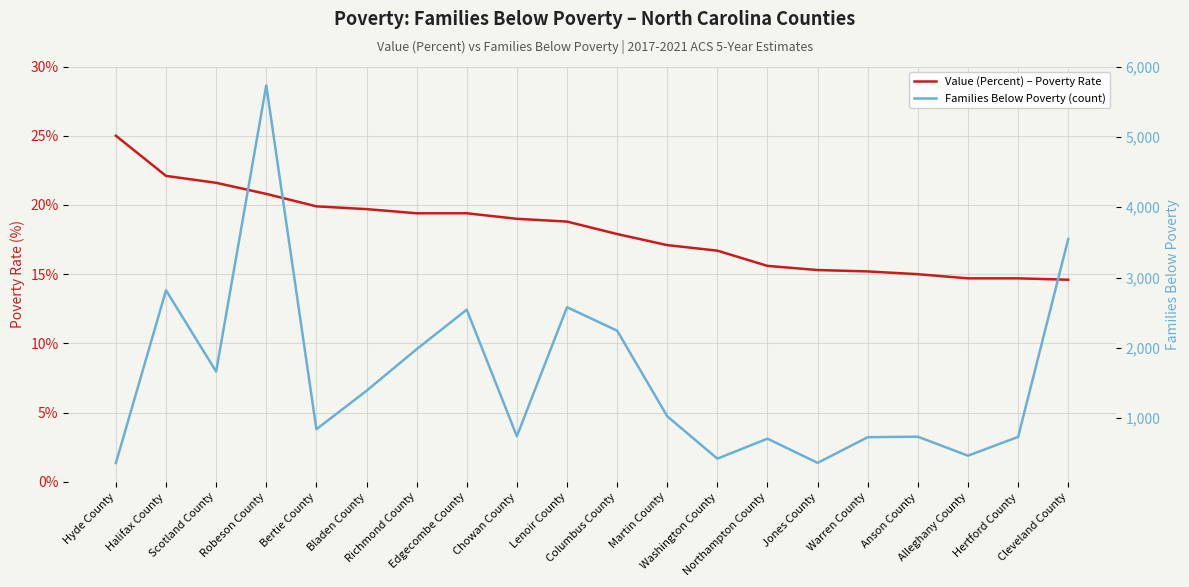

Reading left to right, transcribe all the data shown in this chart.

Value (Percent) – Poverty Rate: 25.0	22.1	21.6	20.8	19.9	19.7	19.4	19.4	19.0	18.8	17.9	17.1	16.7	15.6	15.3	15.2	15.0	14.7	14.7	14.6
Families Below Poverty (count): 363.0	2819.0	1663.0	5732.0	843.0	1390.0	1981.0	2543.0	743.0	2578.0	2245.0	1027.0	425.0	709.0	365.0	730.0	737.0	467.0	734.0	3547.0